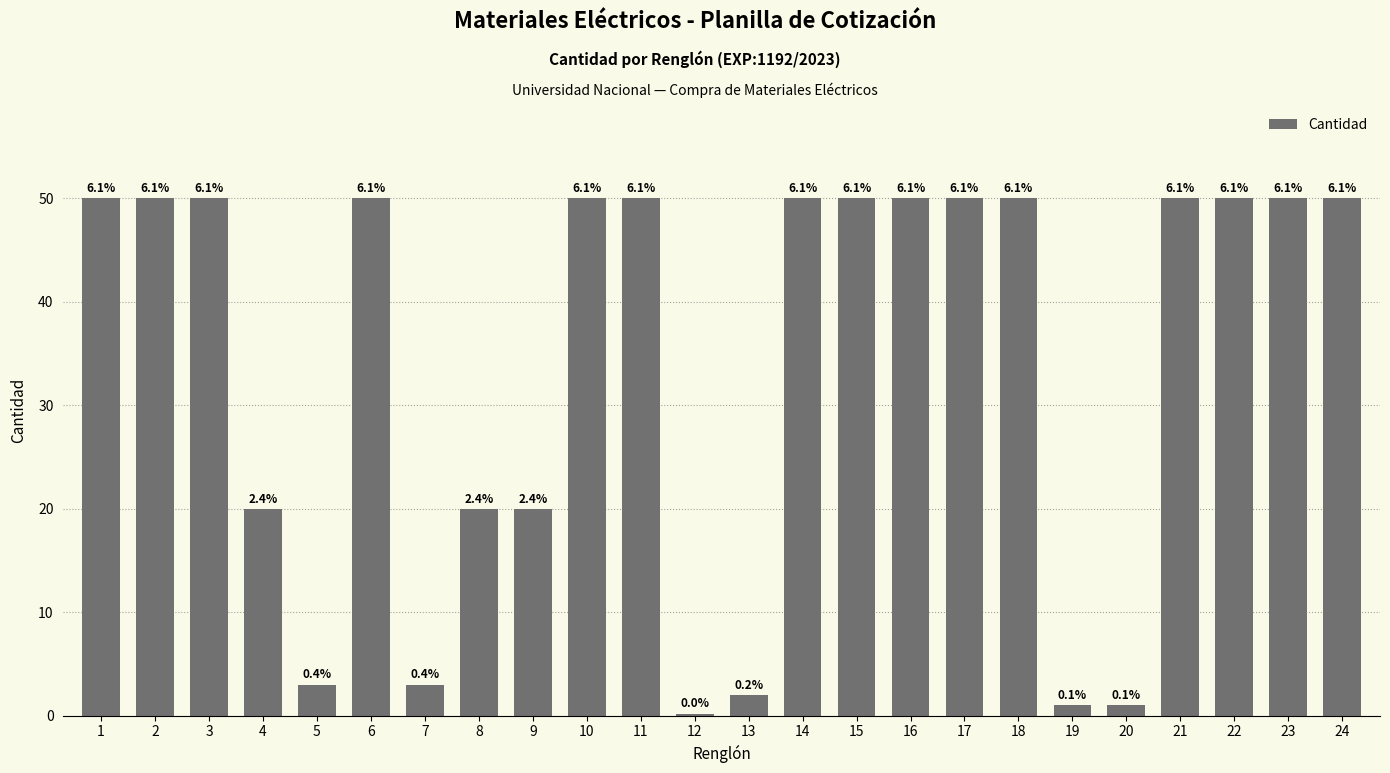

Does the chart contain stacked bars?

No